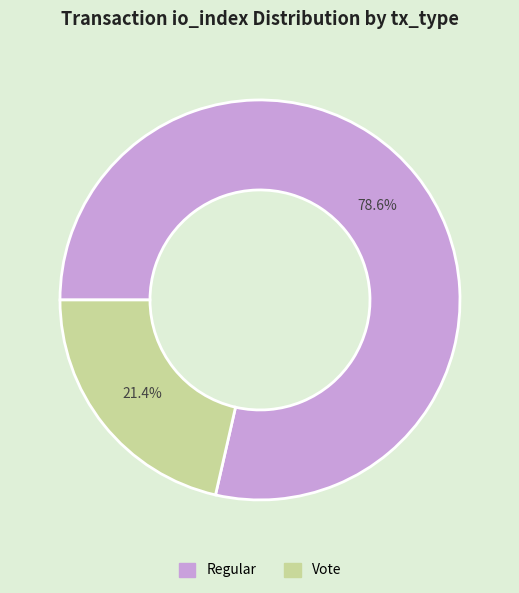

Which slice is the largest?

Regular